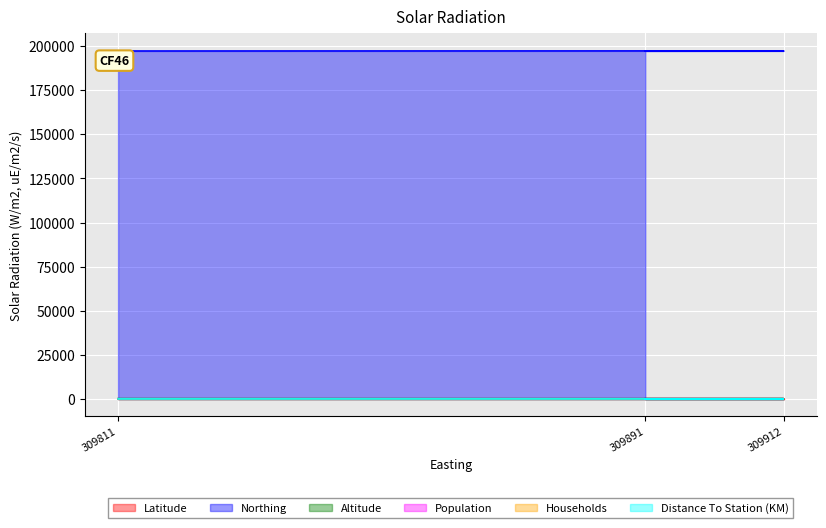

Does the chart display data point markers on the line(s)?

No